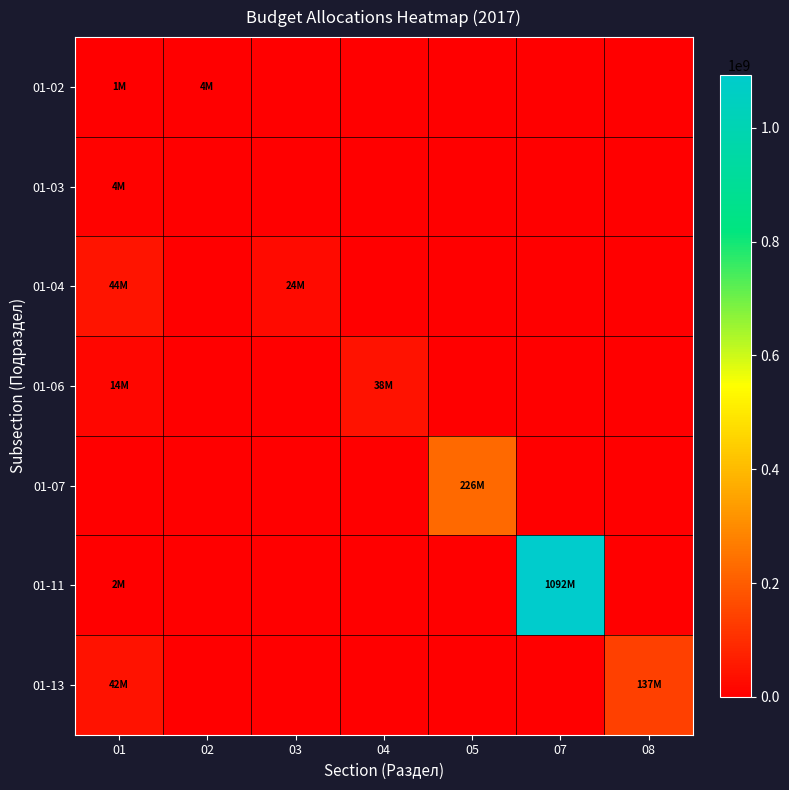

What is the total value across all series at 08?

137508457